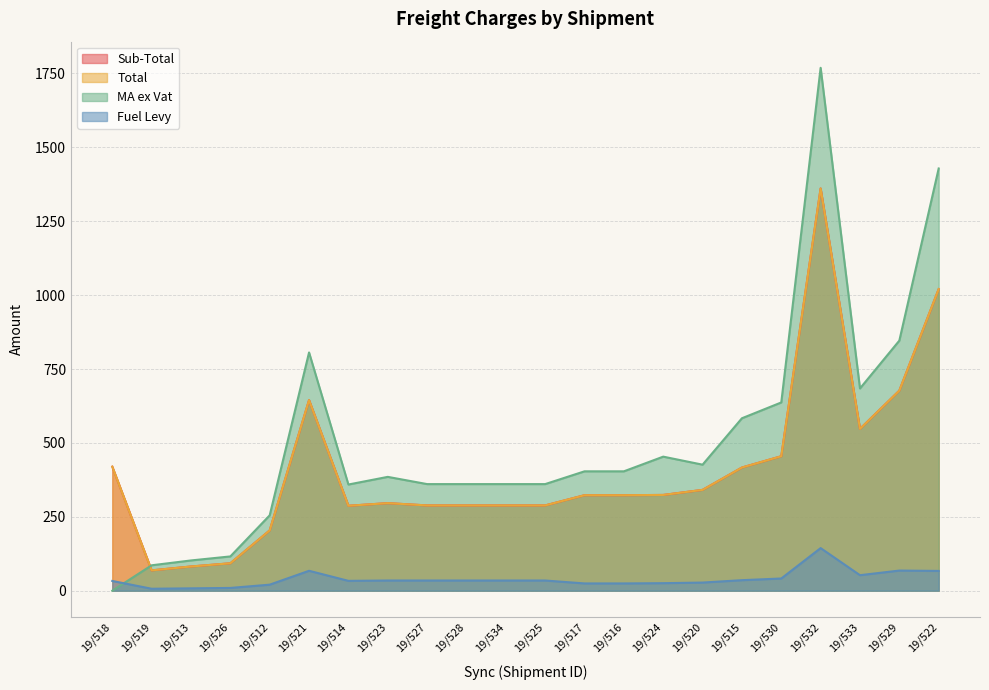

The MA ex Vat series shows 365.0 at 19/529. True or false?

False